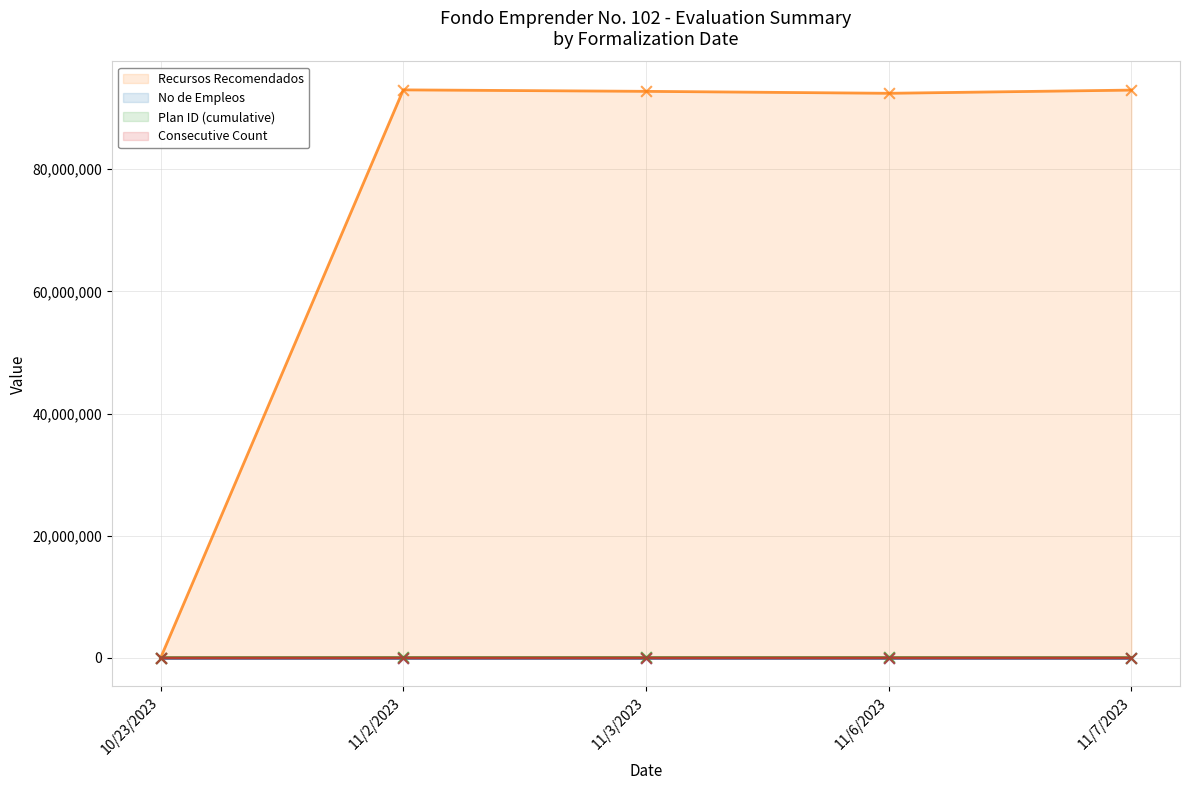

Which series has the widest spread of Y values?

Recursos Recomendados